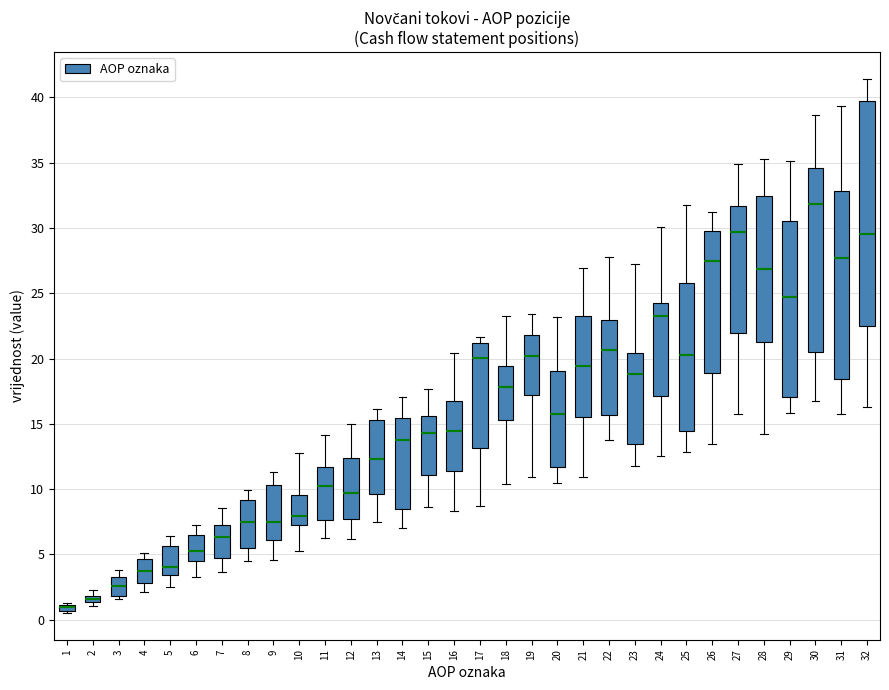

Where does the upper whisker of the box at x = 21 end on the y-axis? The values are not printed on the chart, so give them approximately, as read against the axis.

27.0